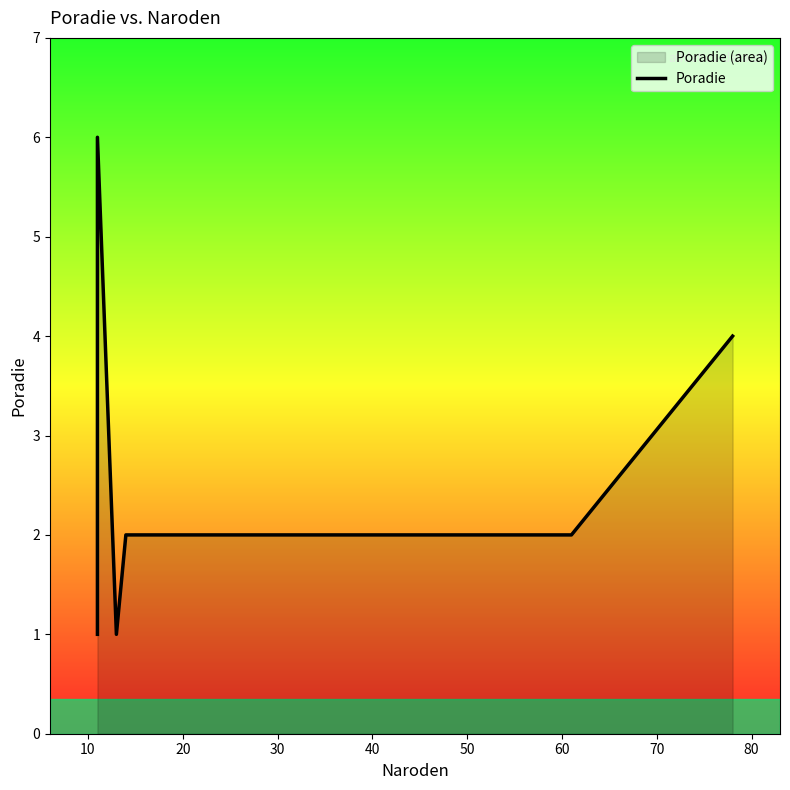

What is the greatest value displayed?

6